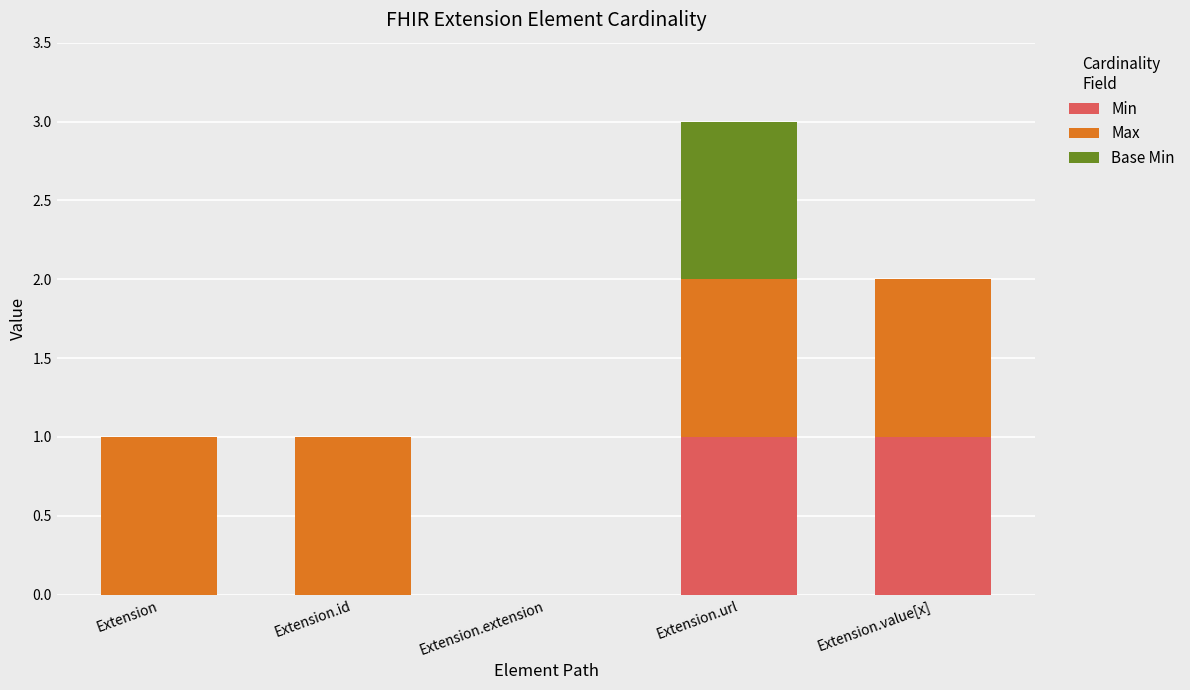

At which category is the sum across all series the highest?

Extension.url